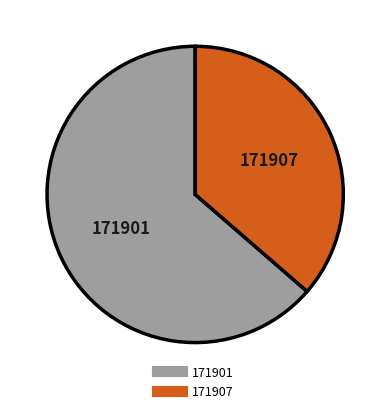

Which has a higher value, 171907 or 171901?

171901